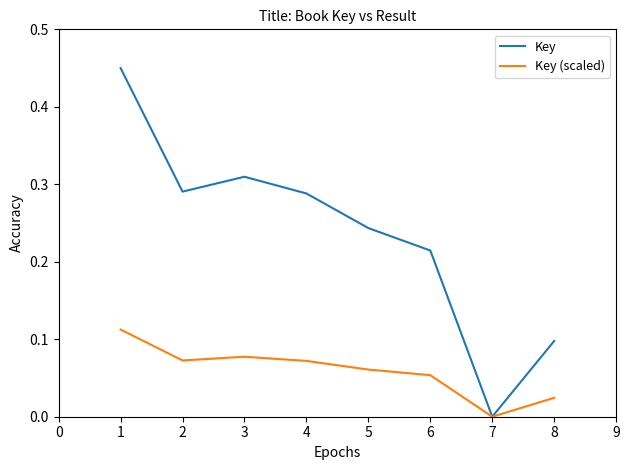

List the series in order of their overall mean, highest first.

Key, Key (scaled)